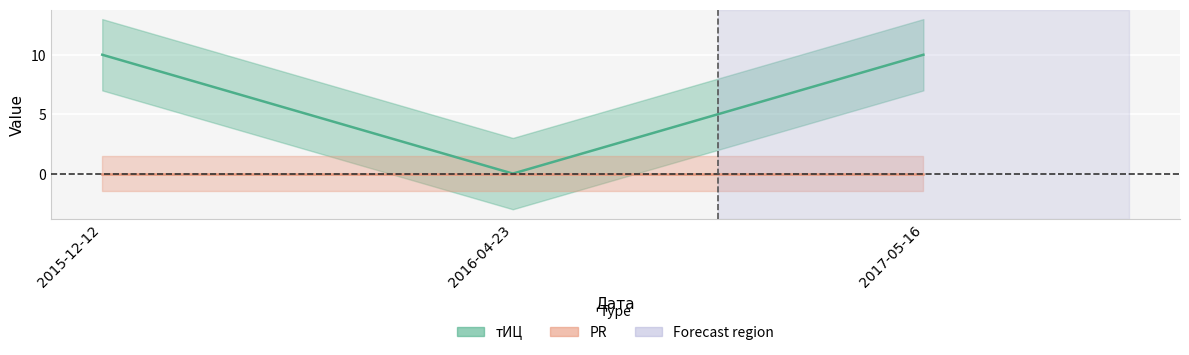

Reading right to left, list all the values displayed in this chart.

2017-05-16=10	2016-04-23=0	2015-12-12=10